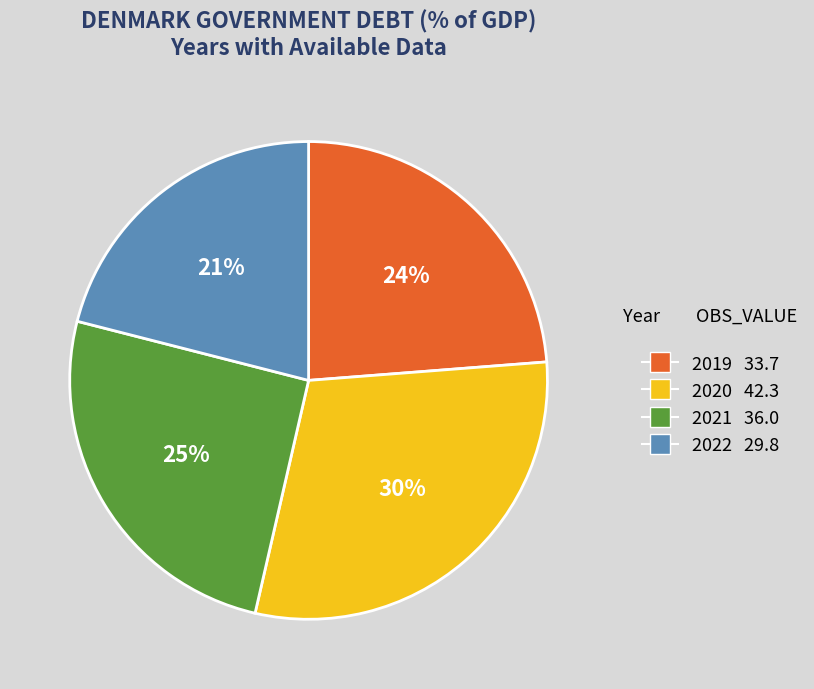

Rank the categories by value from highest to lowest.

2020, 2021, 2019, 2022